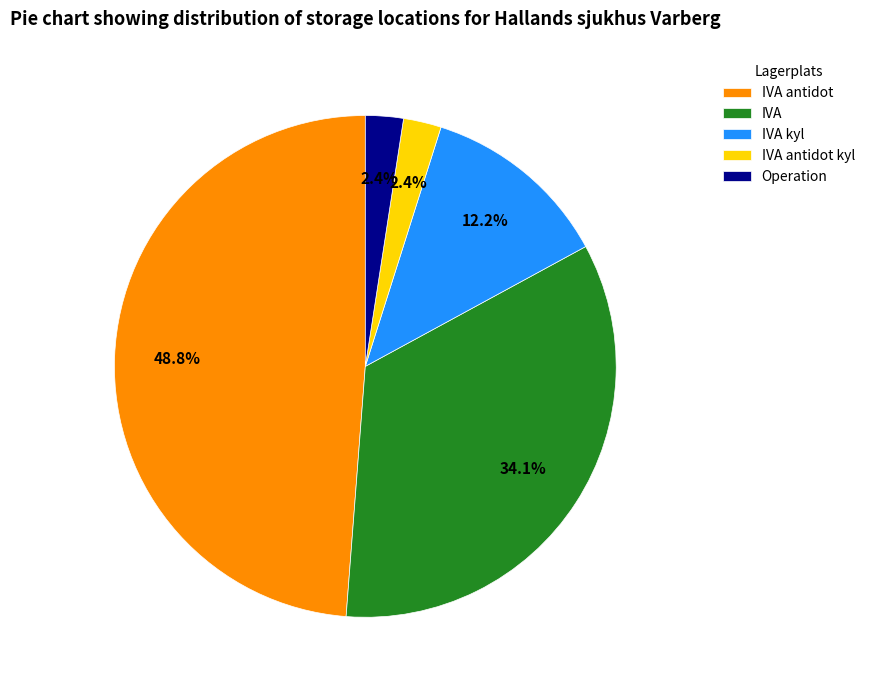

What percentage is the IVA kyl slice, to the nearest percent?

12%